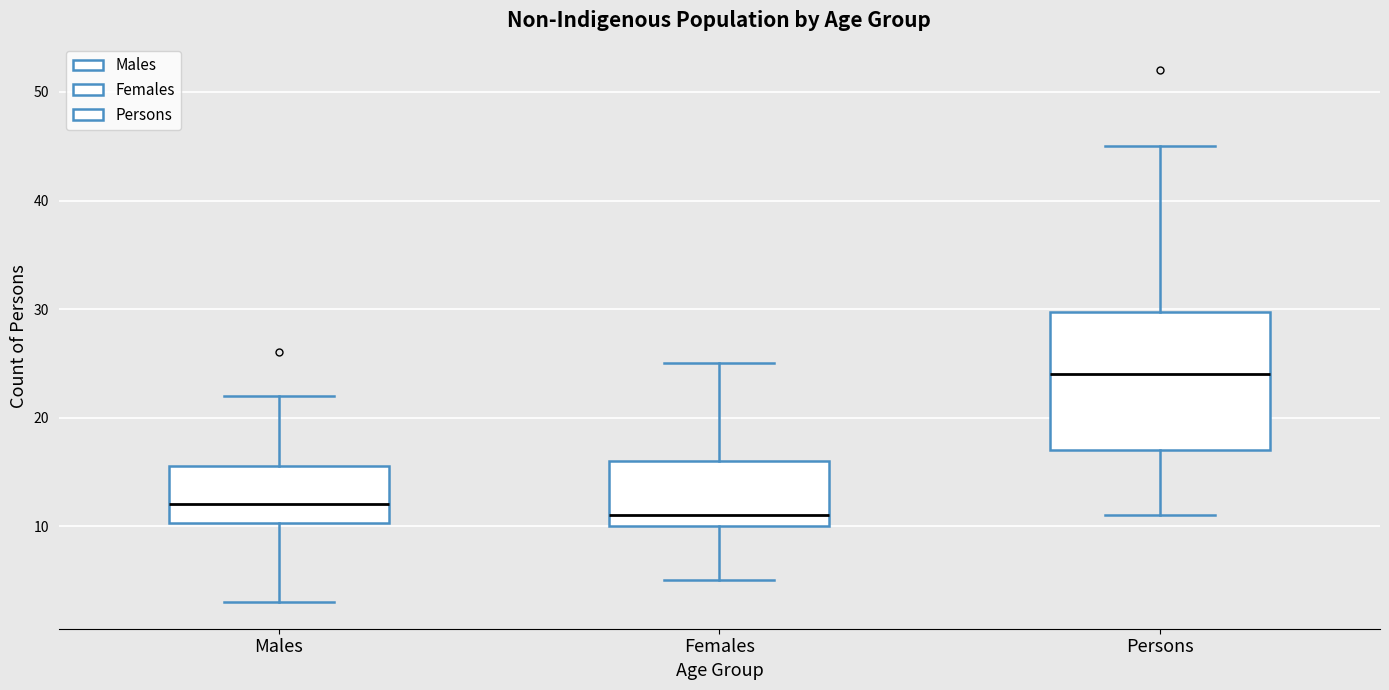

Which box is the tallest, from its lower edge to its upper edge?

Persons